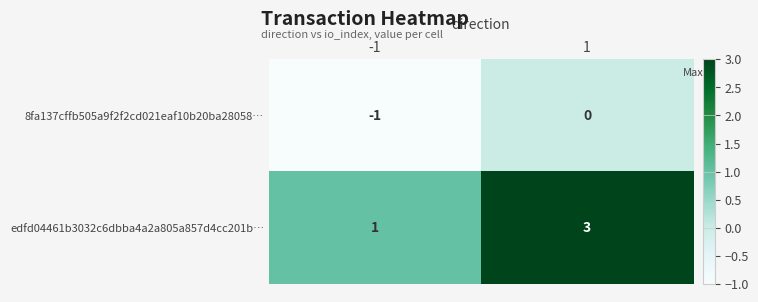

Reading left to right, transcribe all the data shown in this chart.

8fa137cffb505a9f2f2cd021eaf10b20ba28058…: -1	0
edfd04461b3032c6dbba4a2a805a857d4cc201b…: 1	3